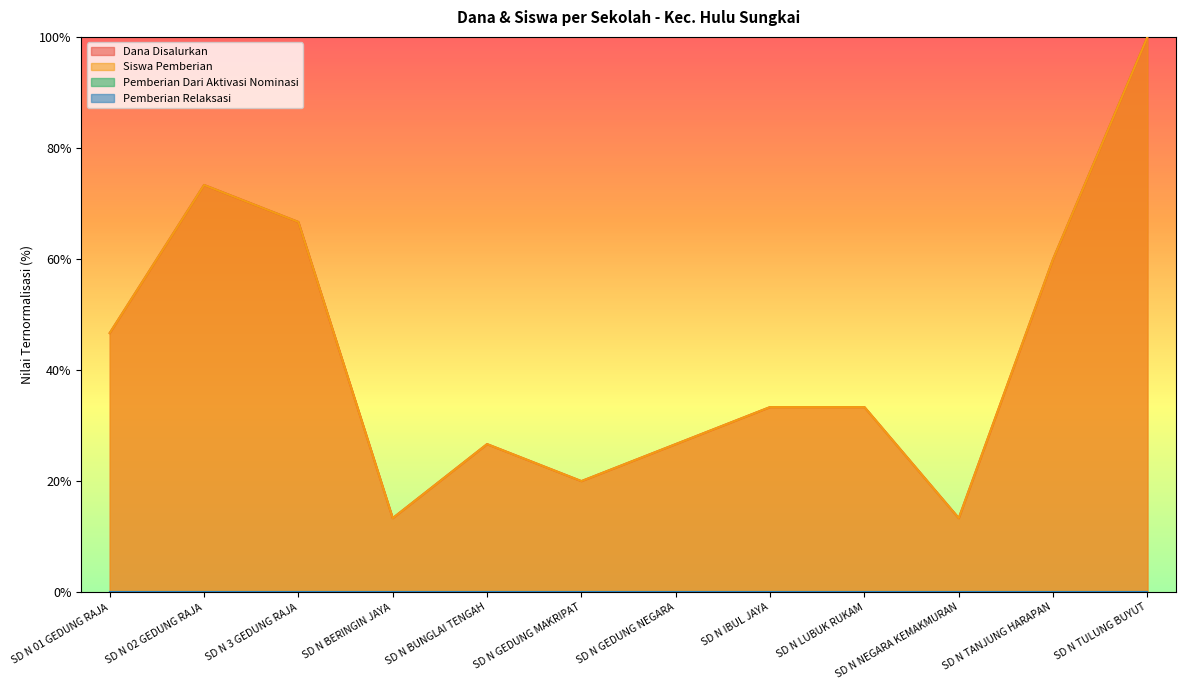

Between SD N TULUNG BUYUT and SD N 02 GEDUNG RAJA, which is larger?

SD N TULUNG BUYUT